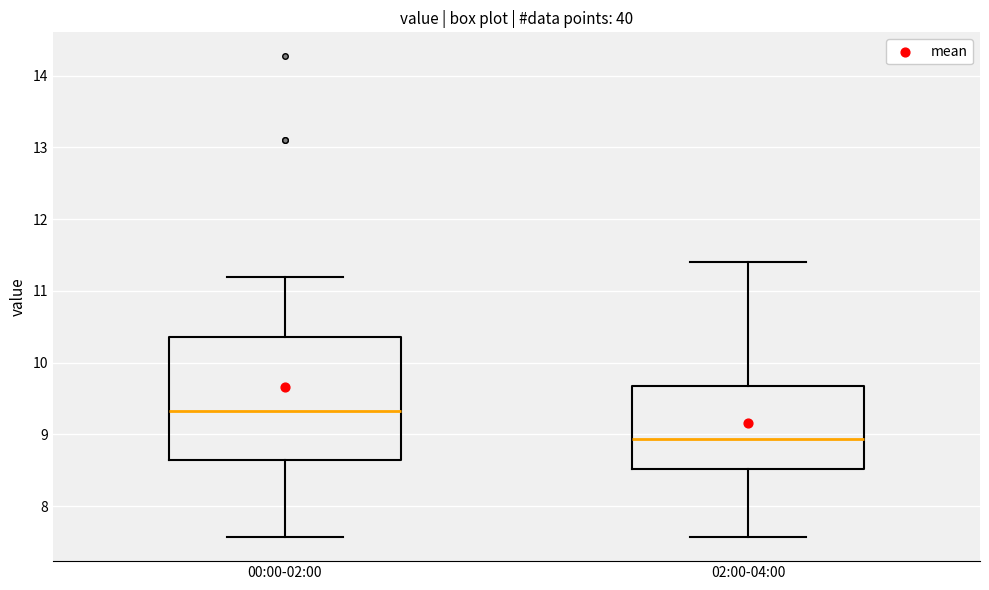

Which box's median line is the highest?

00:00-02:00